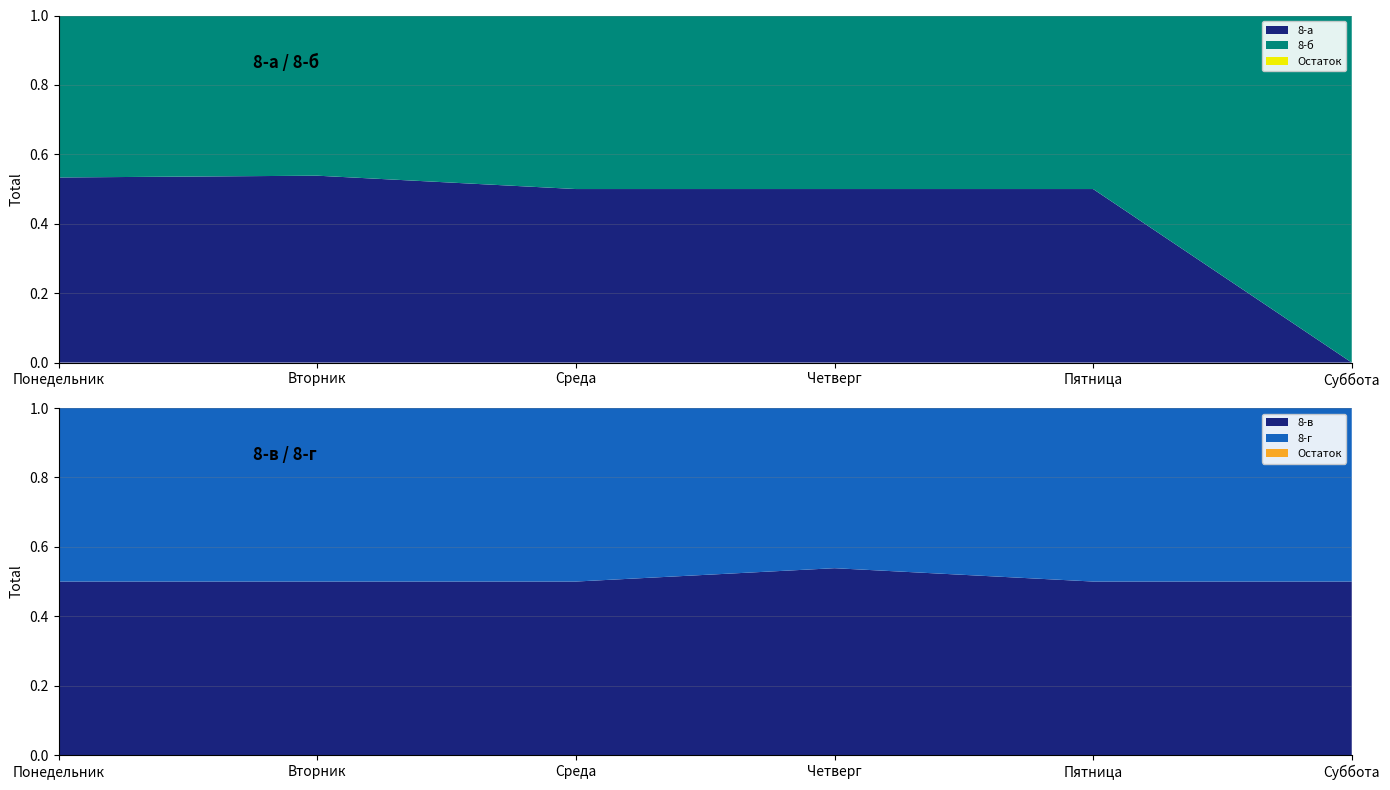

Reading left to right, list all the values displayed in this chart.

8-а: Понедельник=8	Вторник=7	Среда=7	Четверг=7	Пятница=6	Суббота=0
8-б: Понедельник=7	Вторник=6	Среда=7	Четверг=7	Пятница=6	Суббота=1
8-в: Понедельник=7	Вторник=7	Среда=7	Четверг=7	Пятница=6	Суббота=1
8-г: Понедельник=7	Вторник=7	Среда=7	Четверг=6	Пятница=6	Суббота=1